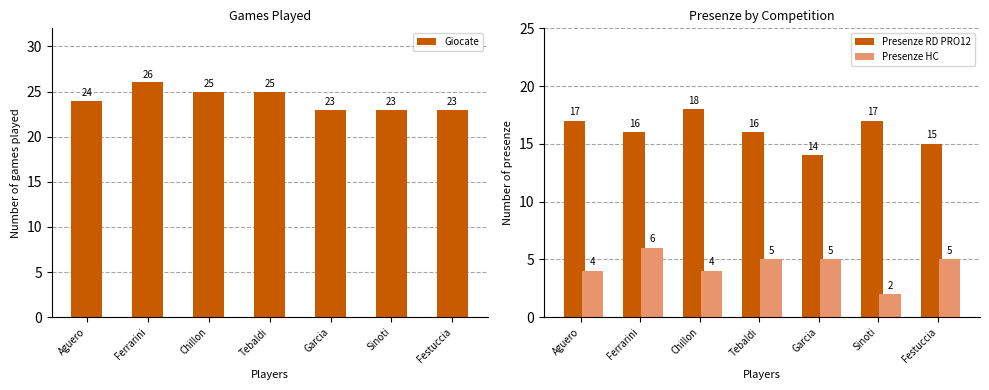

Reading left to right, what are all the values shown in this chart?

Giocate: Aguero=24	Ferrarini=26	Chillon=25	Tebaldi=25	Garcia=23	Sinoti=23	Festuccia=23
Presenze RD PRO12: Aguero=17	Ferrarini=16	Chillon=18	Tebaldi=16	Garcia=14	Sinoti=17	Festuccia=15
Presenze HC: Aguero=4	Ferrarini=6	Chillon=4	Tebaldi=5	Garcia=5	Sinoti=2	Festuccia=5